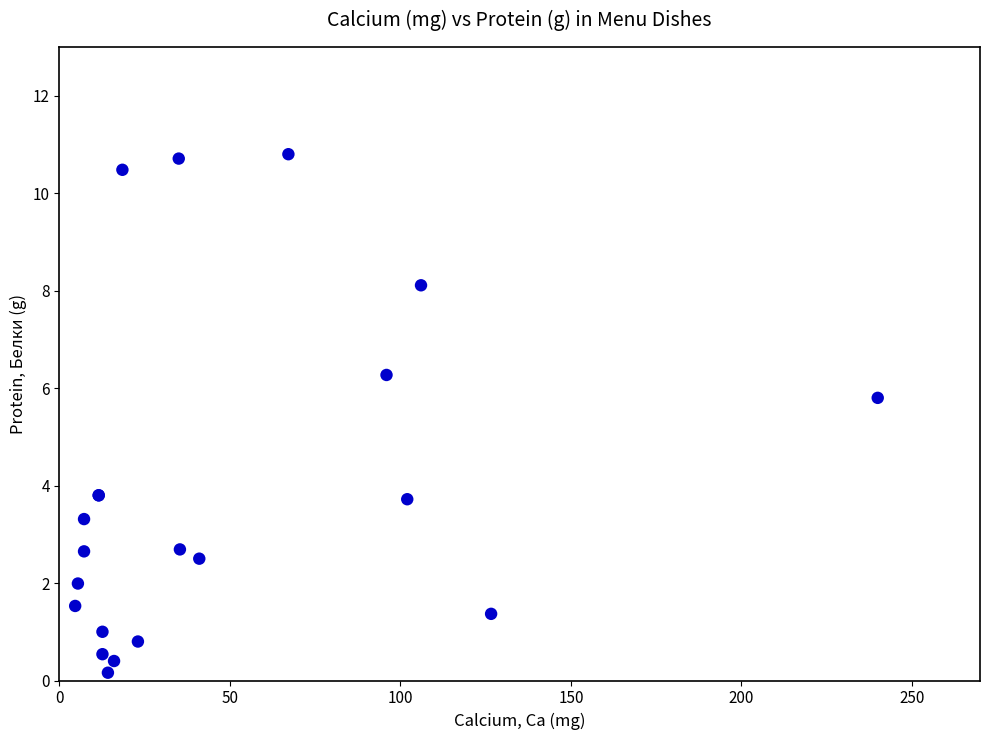

What Y value in the scatter plot is closest to 5?

5.8